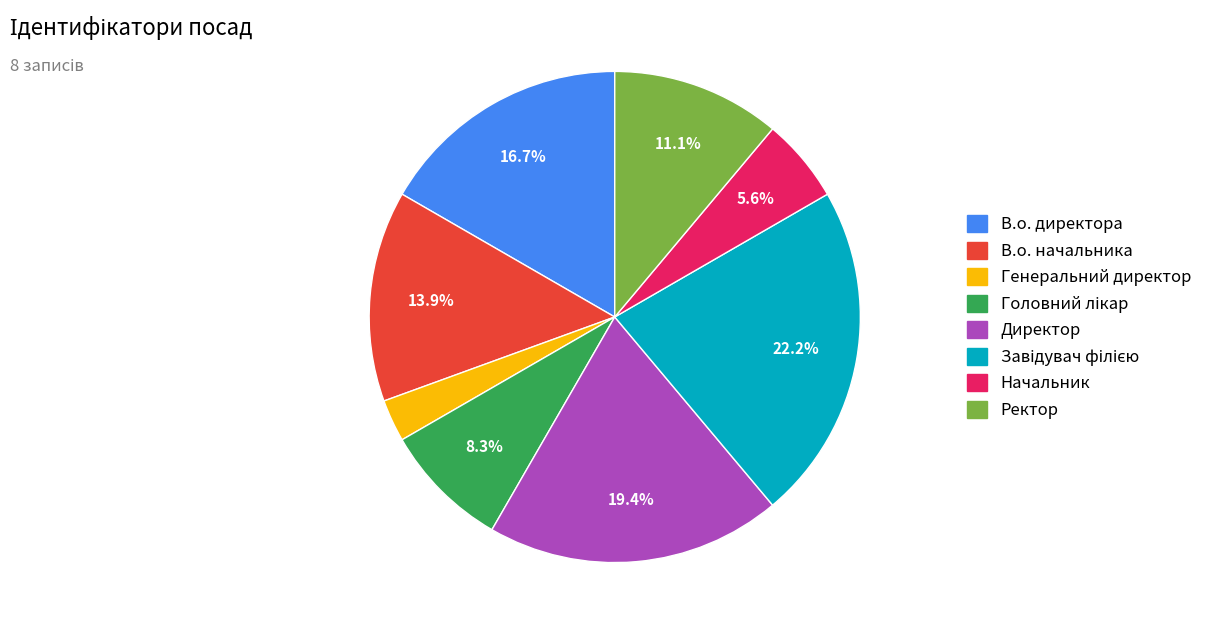

How many segments does this pie chart have?

8